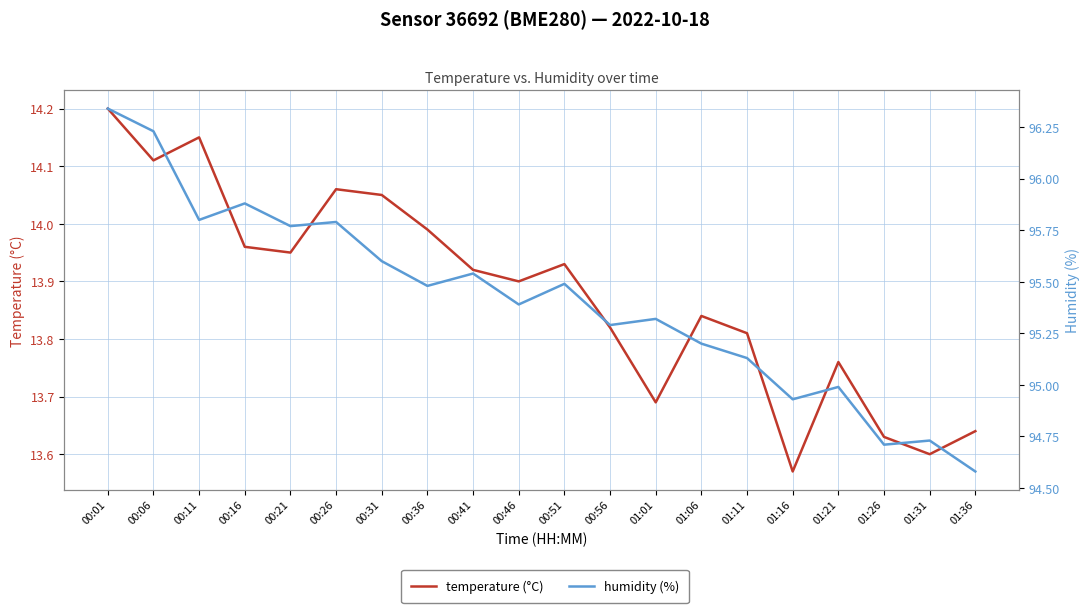

Reading left to right, transcribe all the data shown in this chart.

temperature (°C): 00:01=14.2	00:06=14.1	00:11=14.2	00:16=14.0	00:21=13.9	00:26=14.1	00:31=14.1	00:36=14.0	00:41=13.9	00:46=13.9	00:51=13.9	00:56=13.8	01:01=13.7	01:06=13.8	01:11=13.8	01:16=13.6	01:21=13.8	01:26=13.6	01:31=13.6	01:36=13.6
humidity (%): 00:01=96.3	00:06=96.2	00:11=95.8	00:16=95.9	00:21=95.8	00:26=95.8	00:31=95.6	00:36=95.5	00:41=95.5	00:46=95.4	00:51=95.5	00:56=95.3	01:01=95.3	01:06=95.2	01:11=95.1	01:16=94.9	01:21=95.0	01:26=94.7	01:31=94.7	01:36=94.6